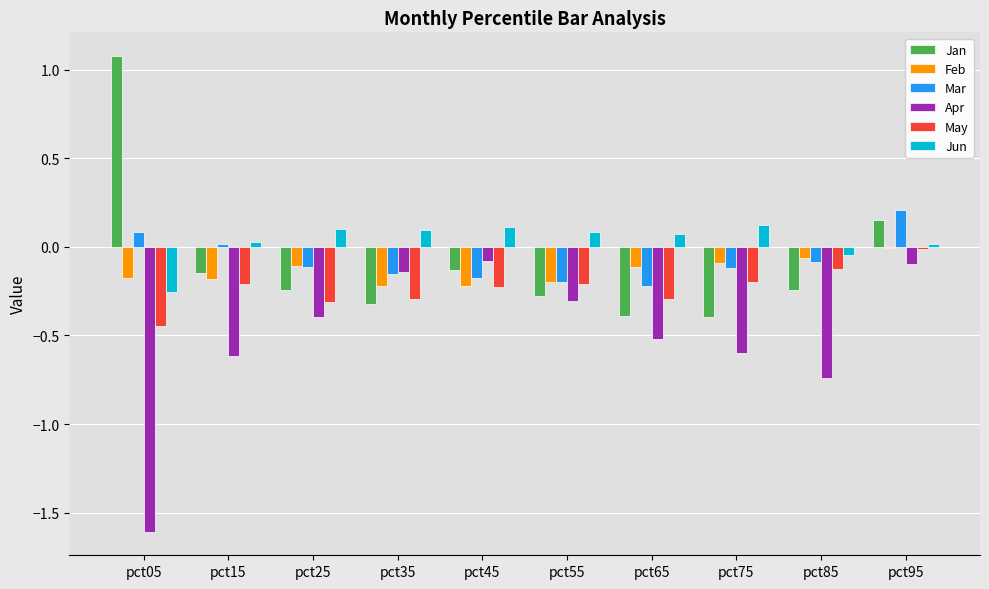

Is it true that Jan equals -0.4 at pct75?

True